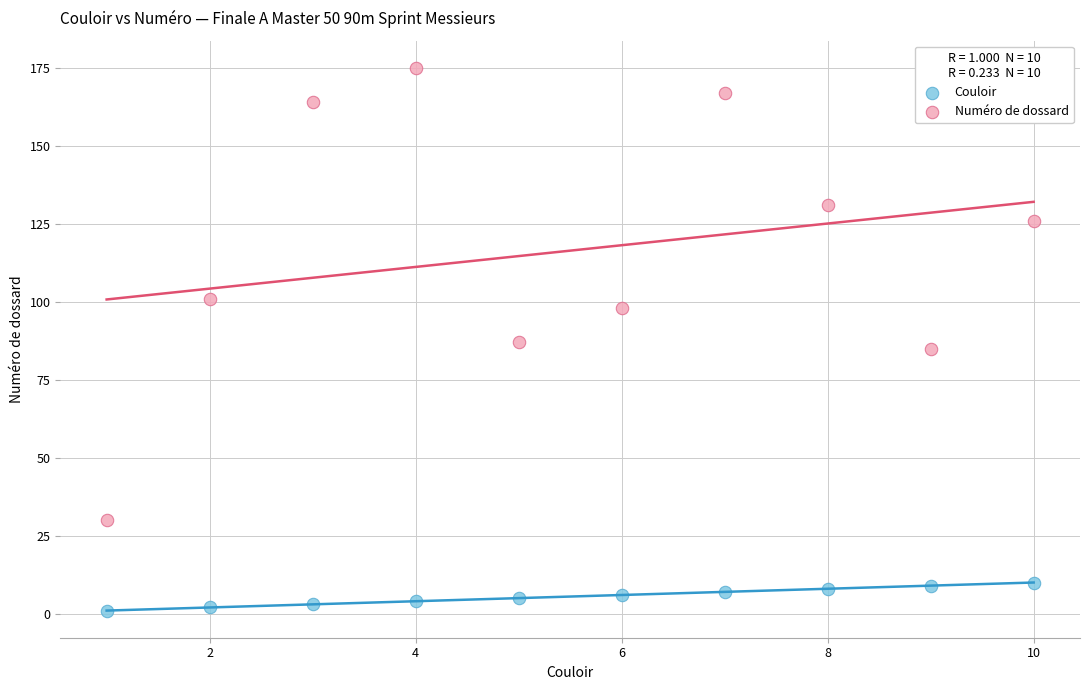

Which series has the widest spread of Y values?

Numéro de dossard